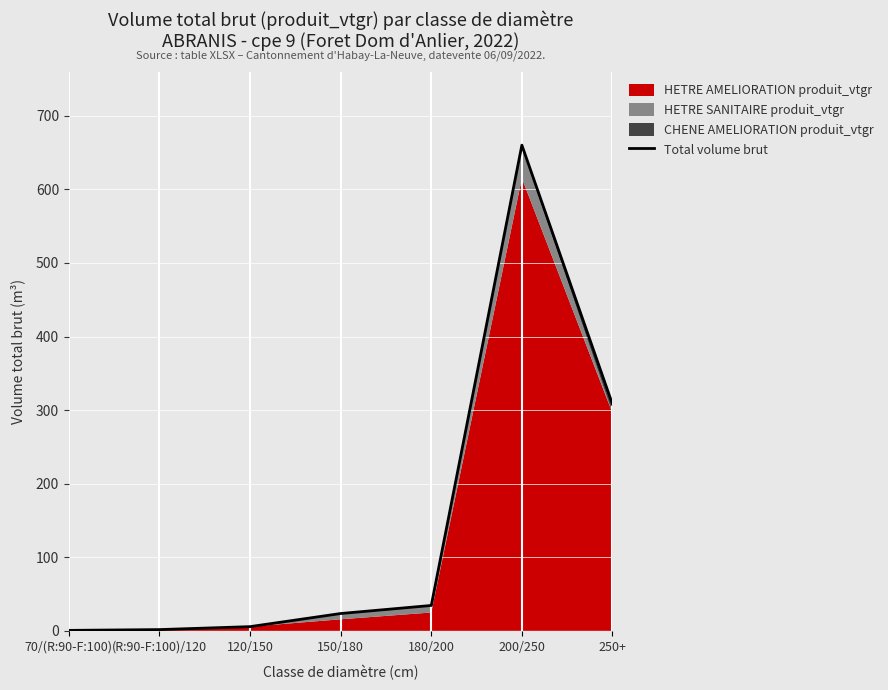

At which label does the data first exceed 23?

150/180